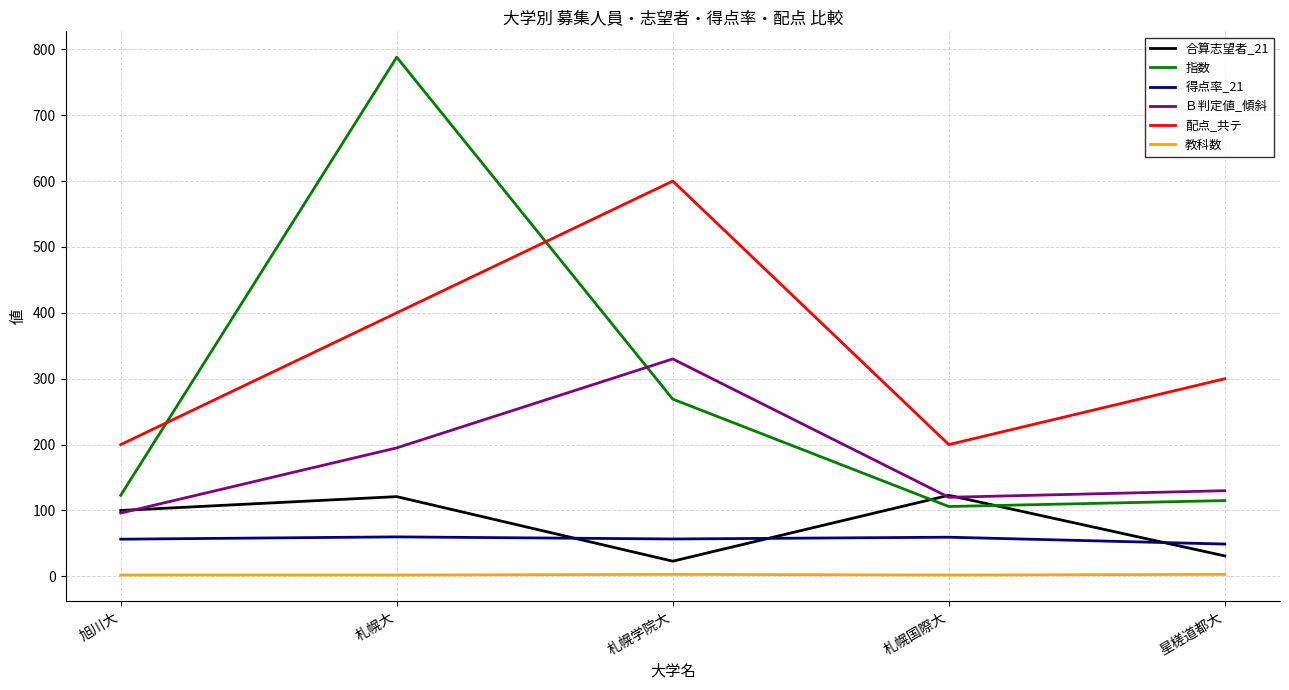

True or false: 教科数 and 合算志望者_21 intersect in this chart.

False